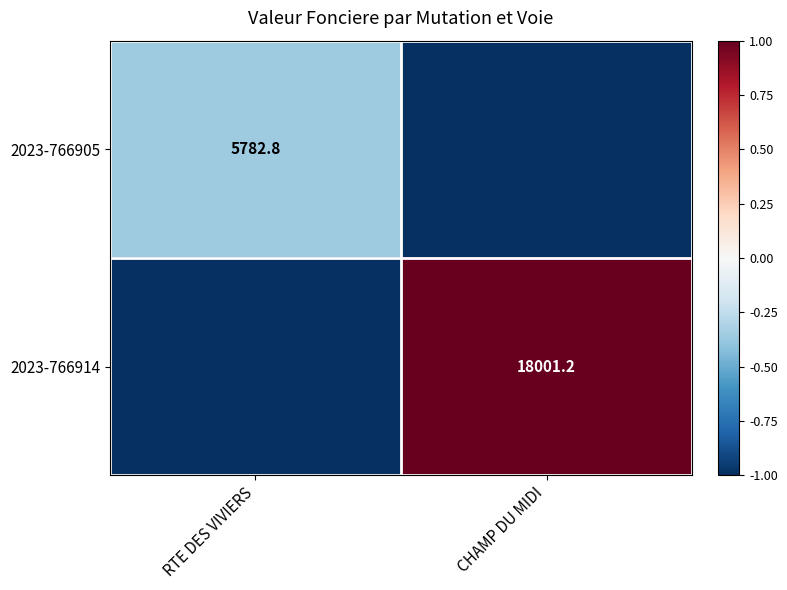

The 2023-766905 series shows 5782.8 at RTE DES VIVIERS. True or false?

True